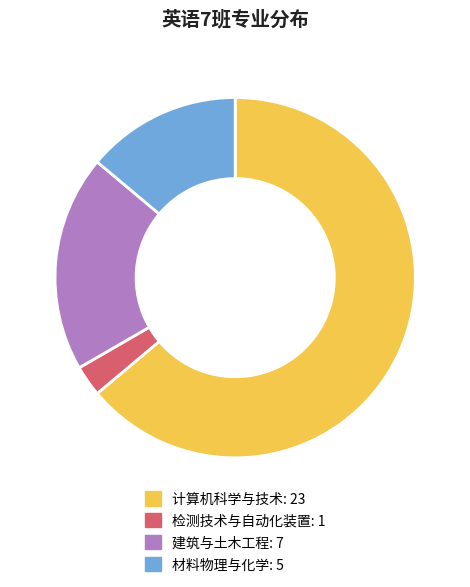

What is the smallest slice in the pie chart?

检测技术与自动化装置